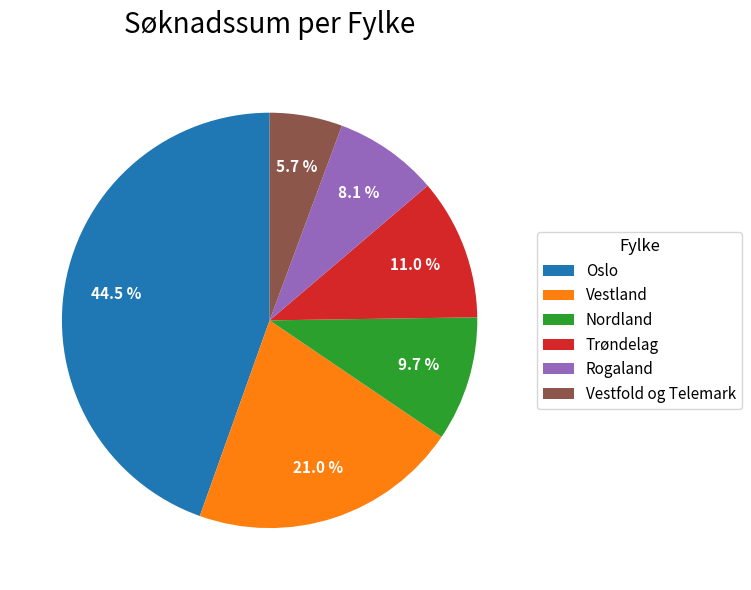

Which has a higher value, Vestfold og Telemark or Nordland?

Nordland